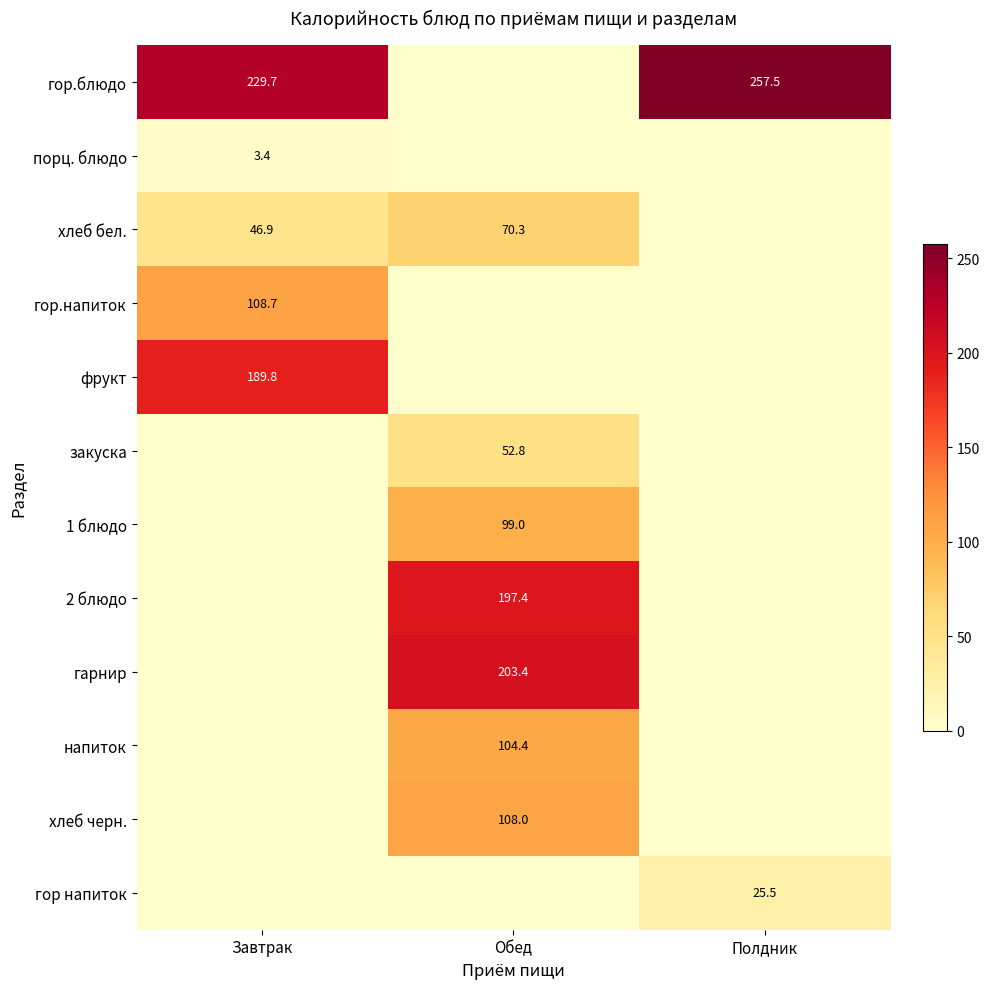

True or false: гор.блюдо has a value of 257.5 at Полдник.

True